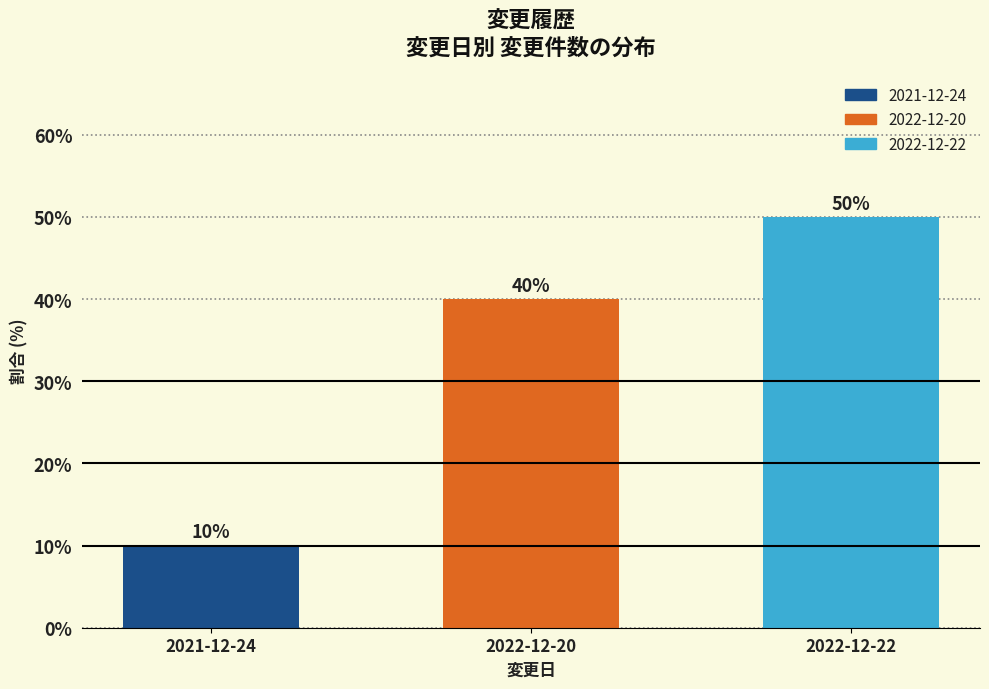

Reading left to right, list all the values displayed in this chart.

10	40	50